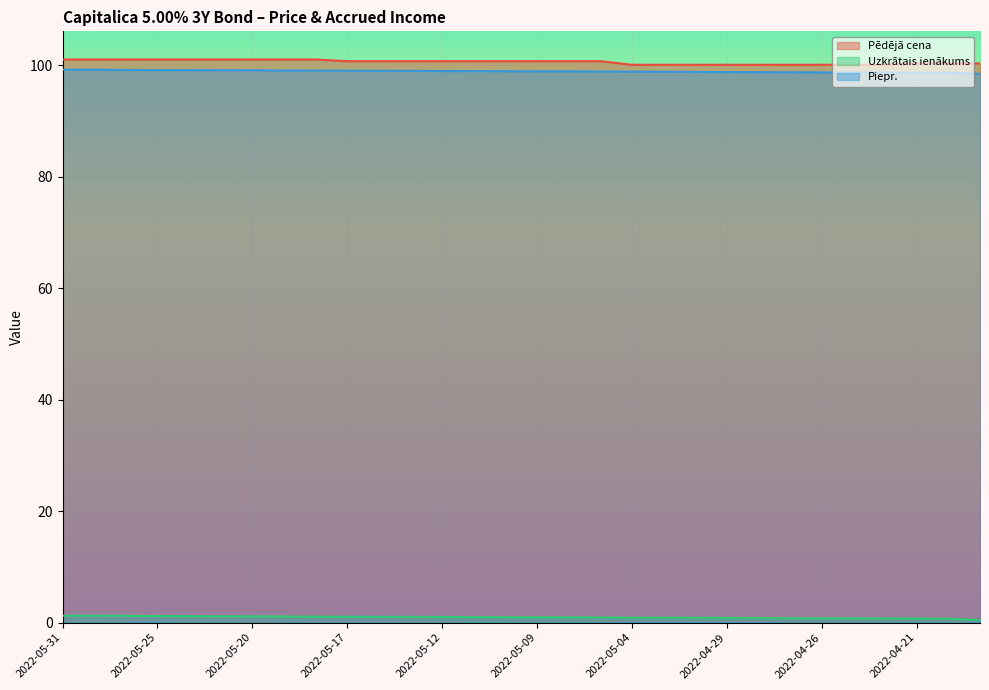

Does the chart display data point markers on the line(s)?

No